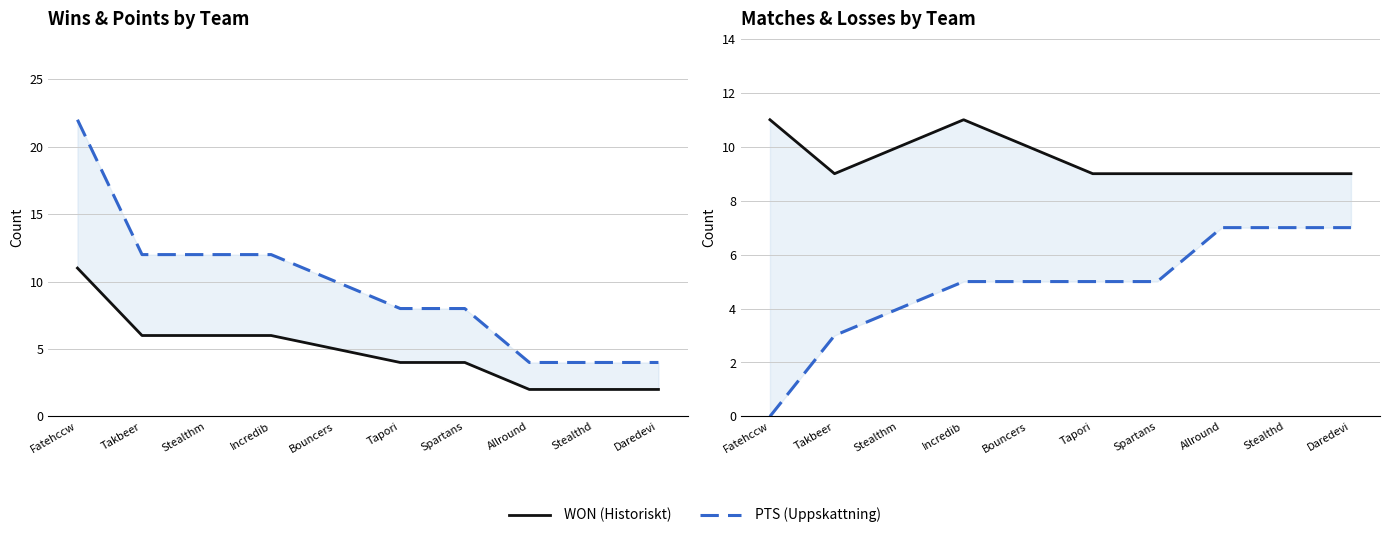

List the labels in order of LOST (Uppskattning) value, smallest first.

Fatehccw, Takbeer, Stealthm, Incredib, Bouncers, Tapori, Spartans, Allround, Stealthd, Daredevi